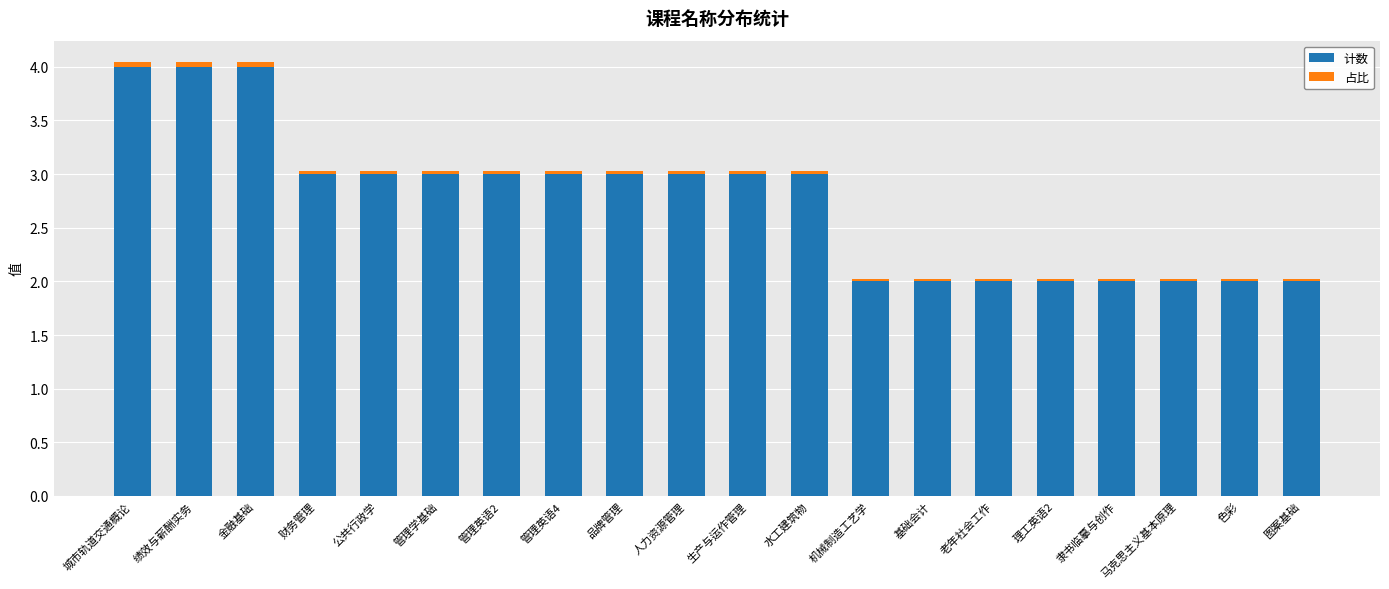

What is the highest value of the 计数 series?

4.0